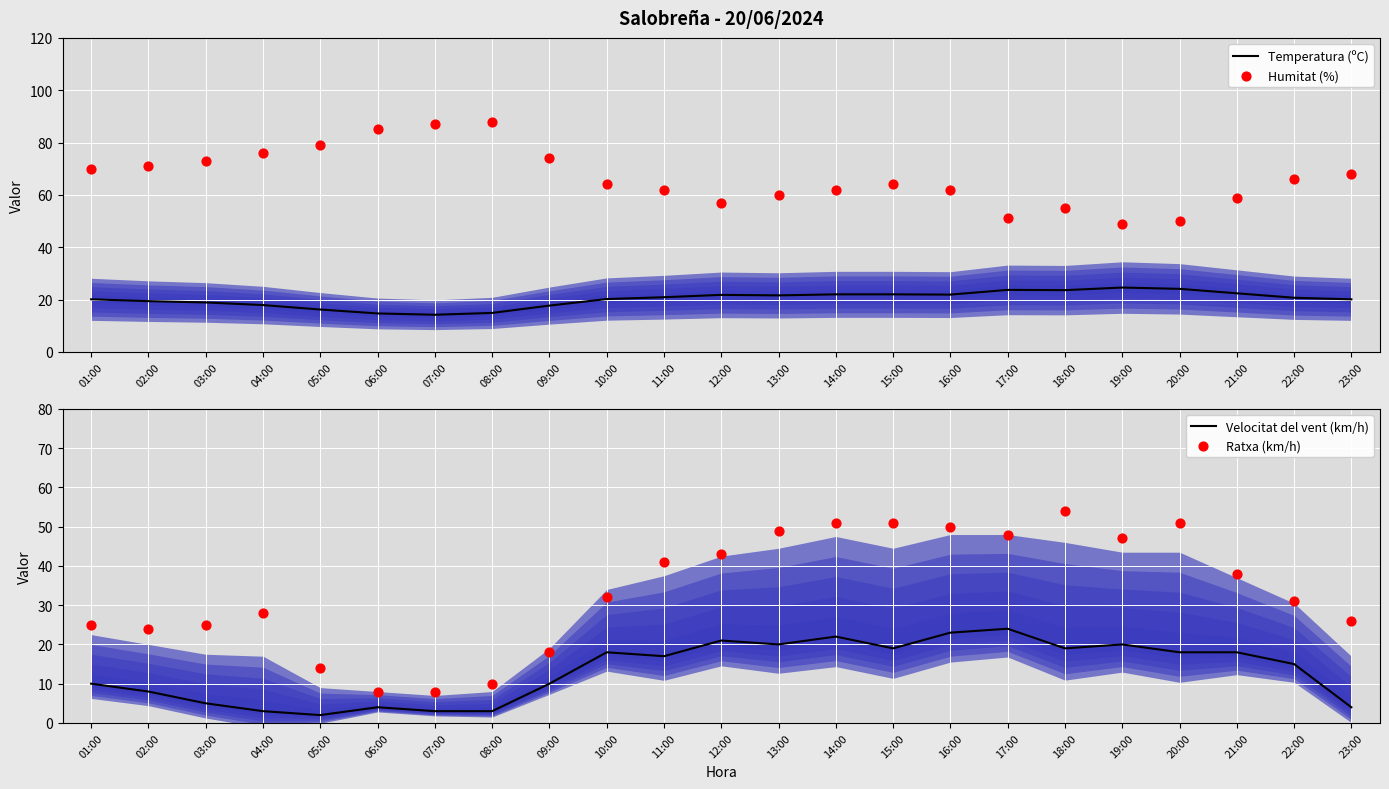

At how many categories does at least one series exceed 76?

4